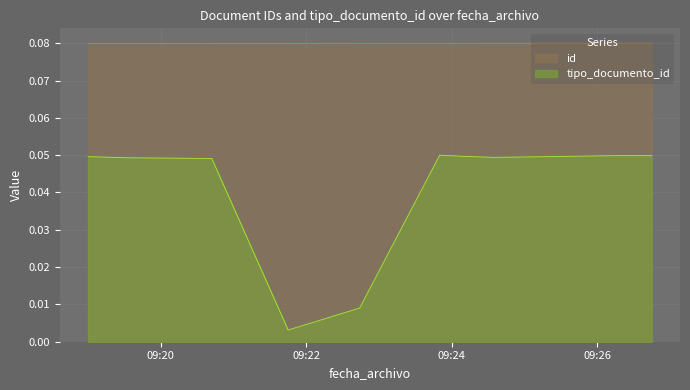

List the series in order of their overall mean, highest first.

id, tipo_documento_id